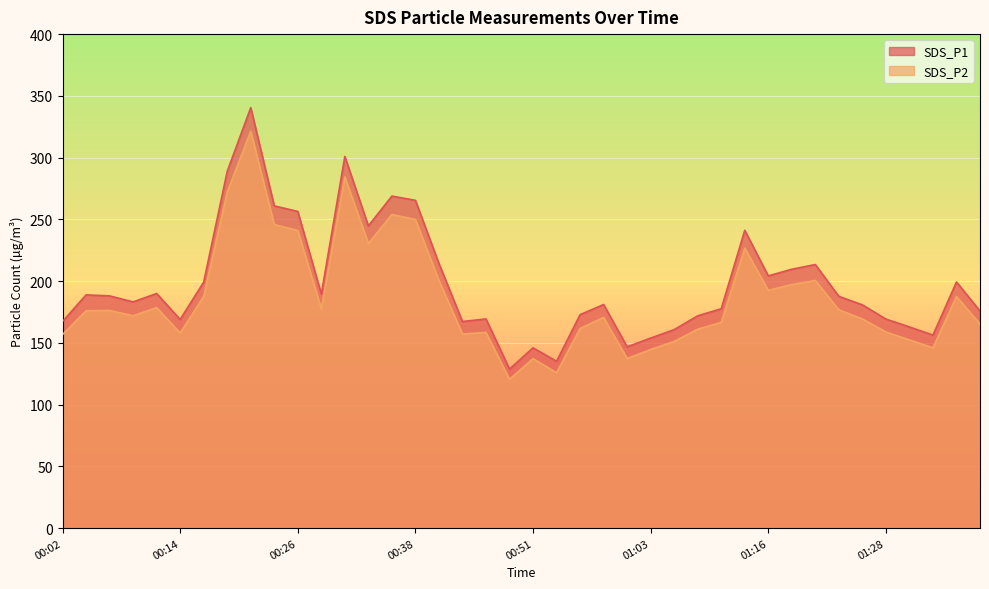

List the series in order of their peak value, lowest first.

SDS_P2, SDS_P1